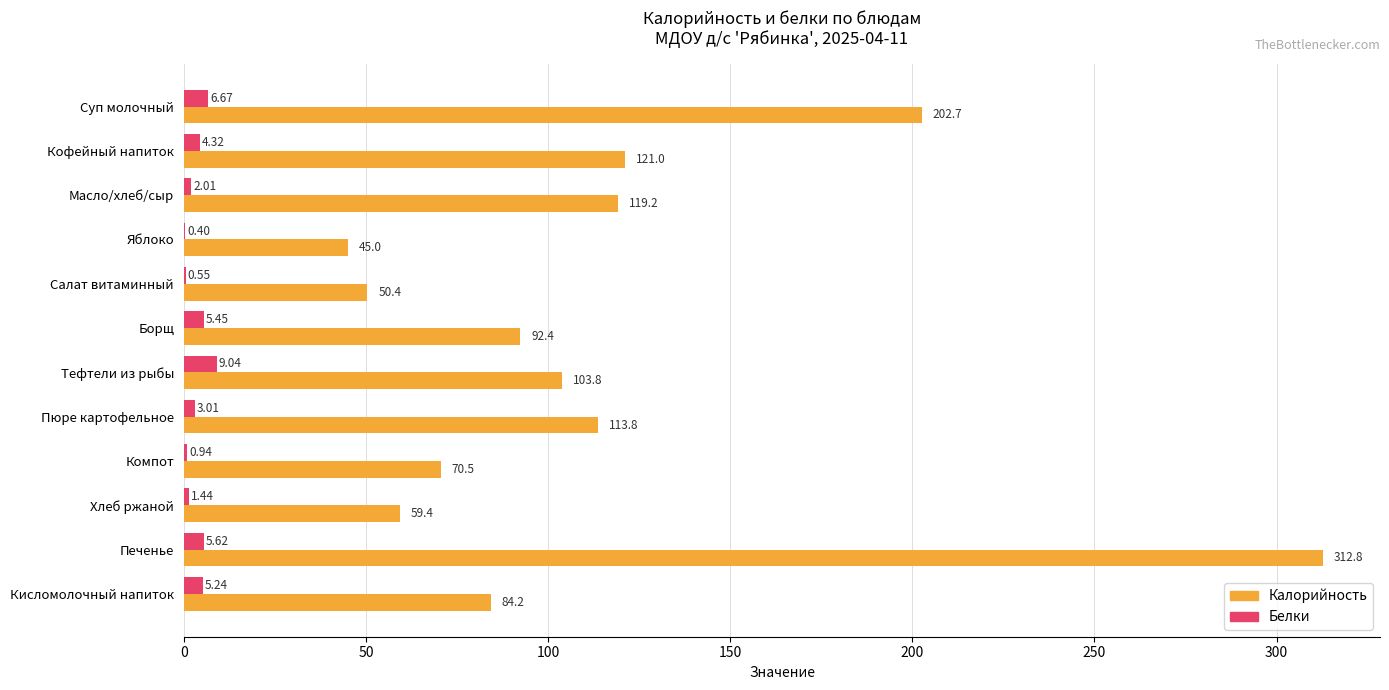

What is the sum of the Калорийность values at Салат витаминный and Хлеб ржаной?

109.8